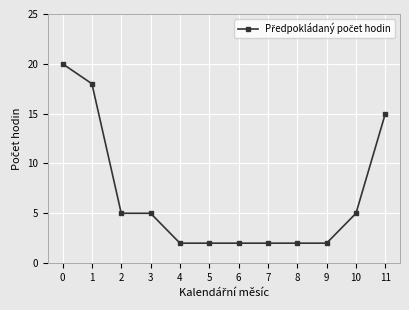

What is the maximum value shown in the chart?

20